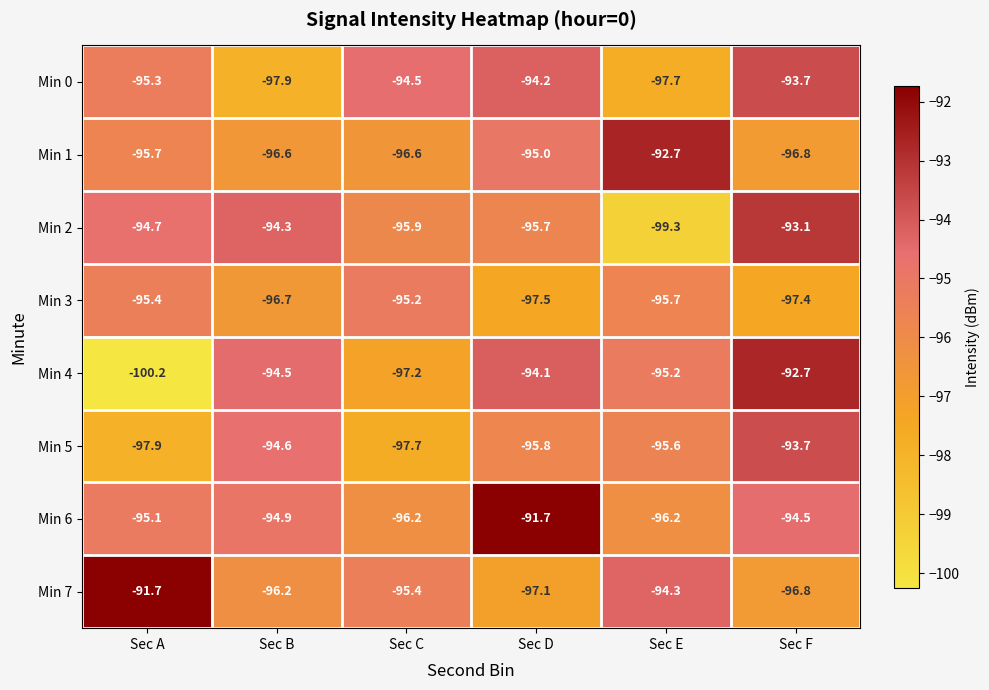

Between Sec A and Sec F, which series saw the biggest shift?

Min 4